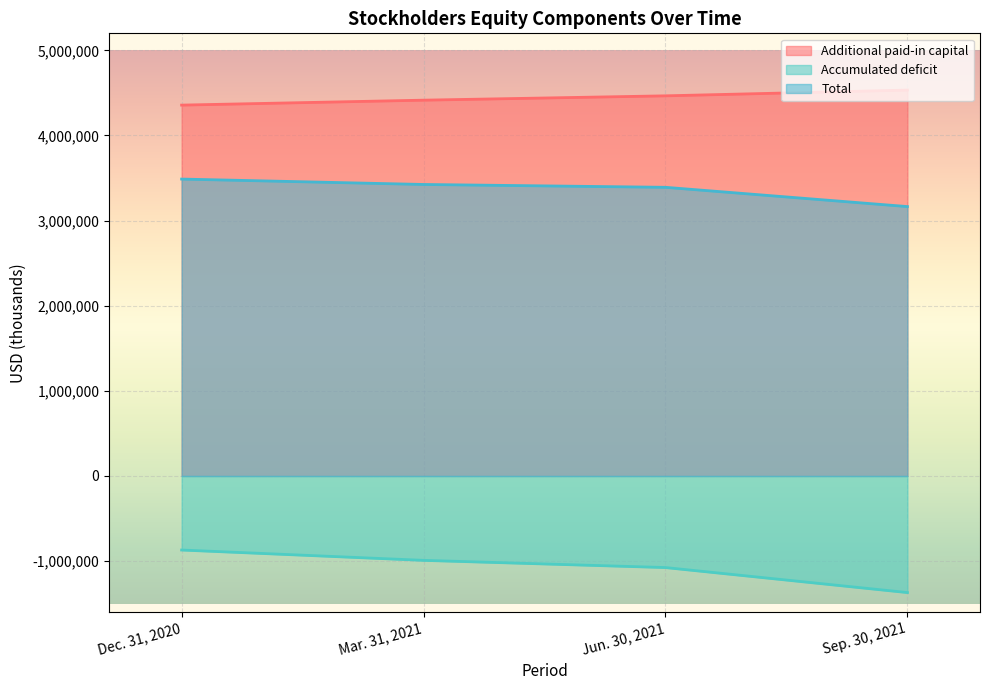

Rank the series by their maximum value, from highest to lowest.

Additional paid-in capital, Total, Accumulated deficit